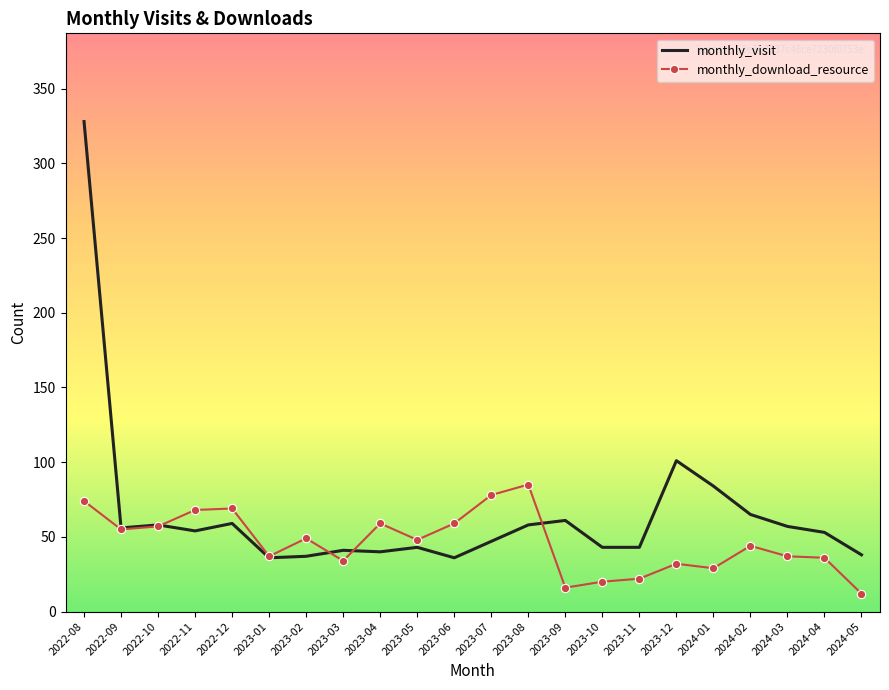

The monthly_download_resource series shows 37 at 2023-01. True or false?

True